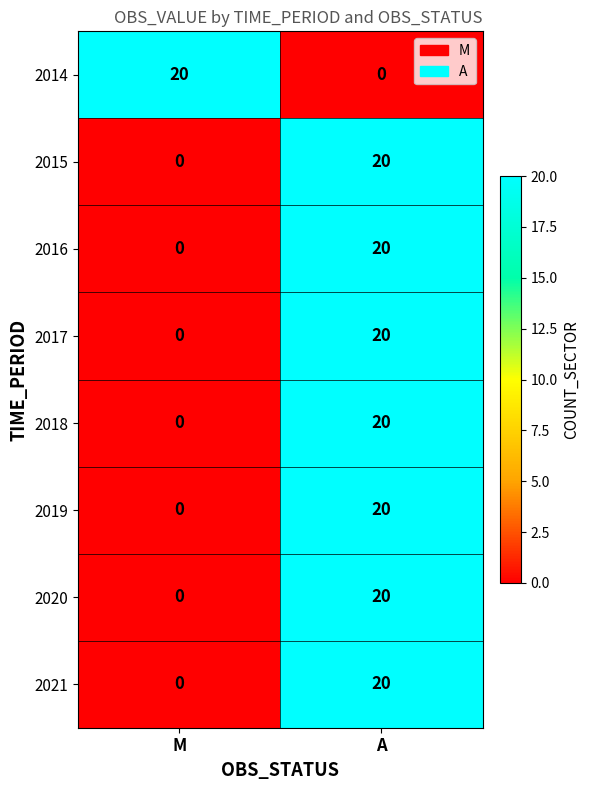

Where is 2018 nearest to the value 10?

M